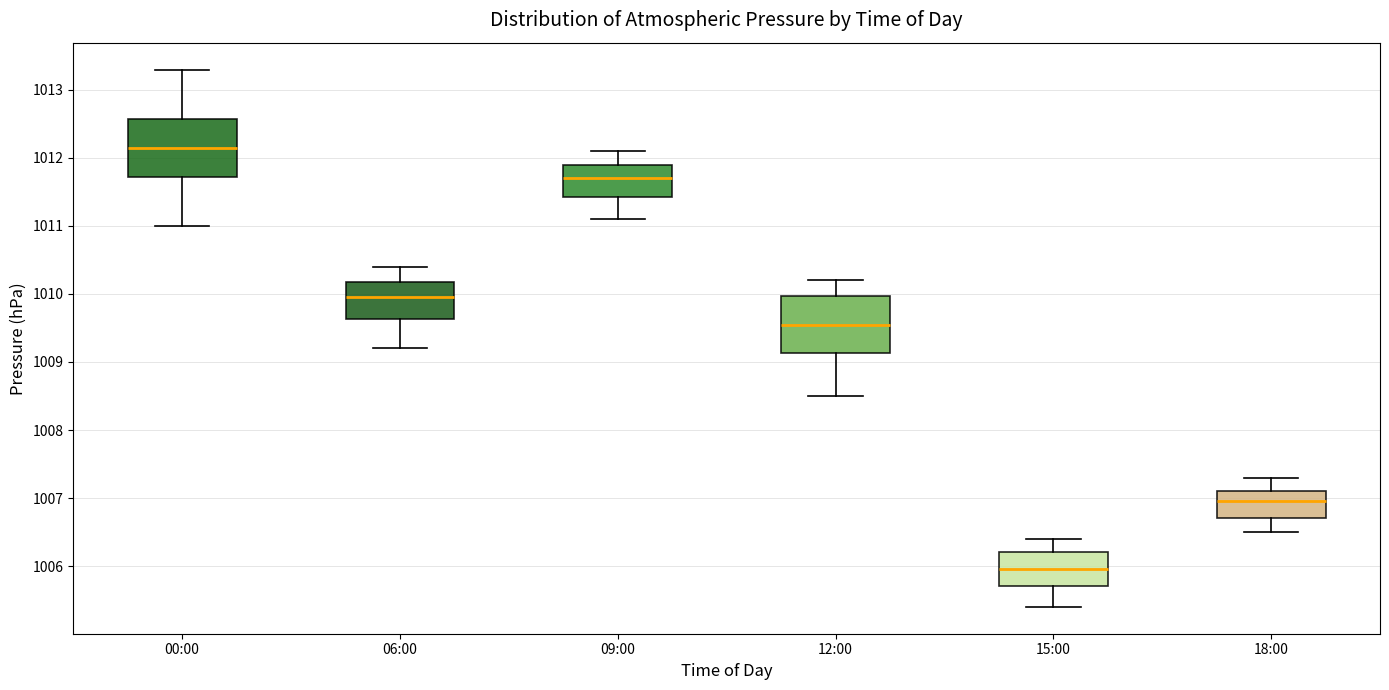

Where does the lower whisker of the box for 18:00 end on the y-axis? The values are not printed on the chart, so give them approximately, as read against the axis.

1006.5